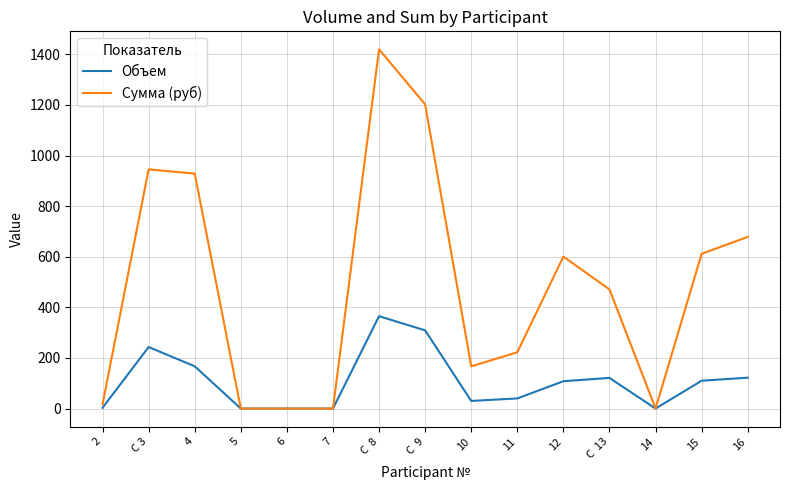

At which category is the sum across all series the highest?

C  8